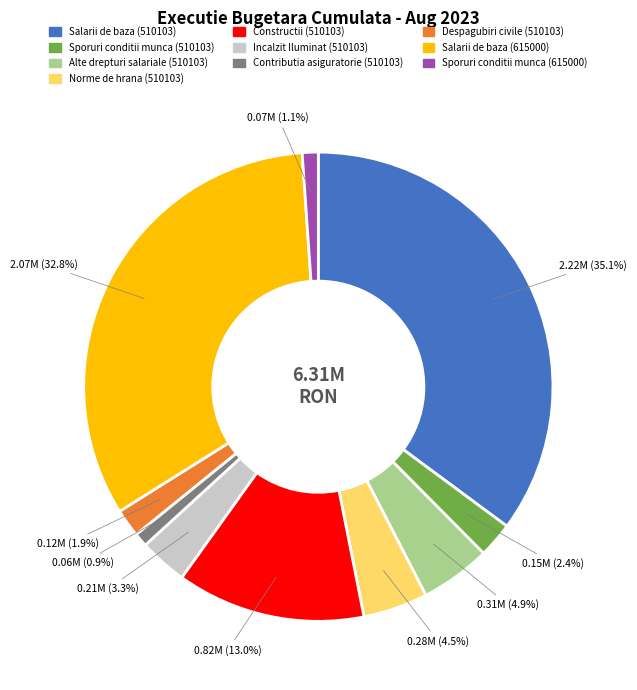

True or false: Salarii de baza (615000) accounts for 47% of the total.

False